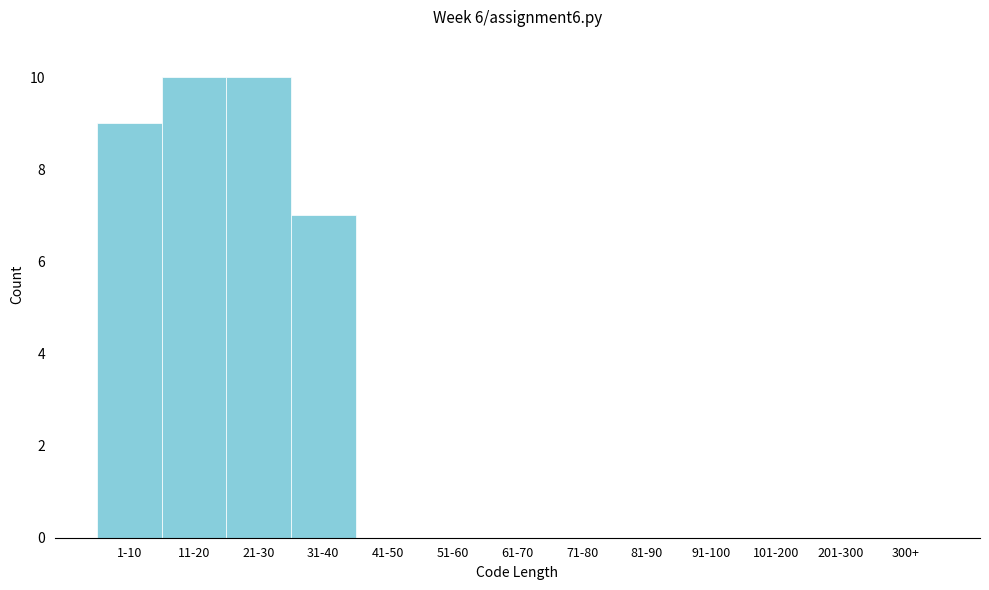

Reading left to right, transcribe all the data shown in this chart.

1-10=9	11-20=10	21-30=10	31-40=7	41-50=0	51-60=0	61-70=0	71-80=0	81-90=0	91-100=0	101-200=0	201-300=0	300+=0